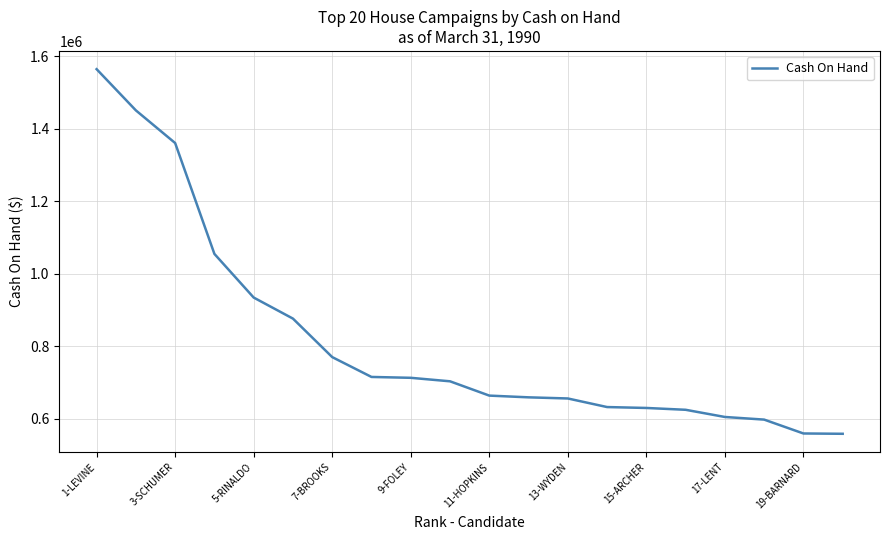

What is the minimum value shown in the chart?

558186